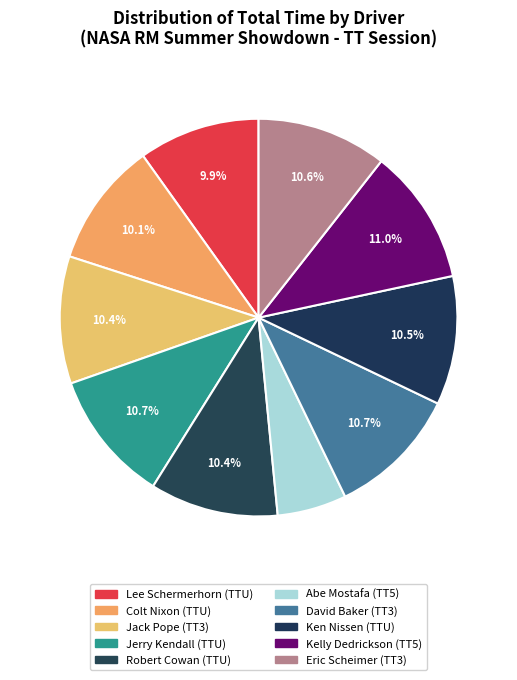

To the nearest percent, what is the average slice percentage?

10%